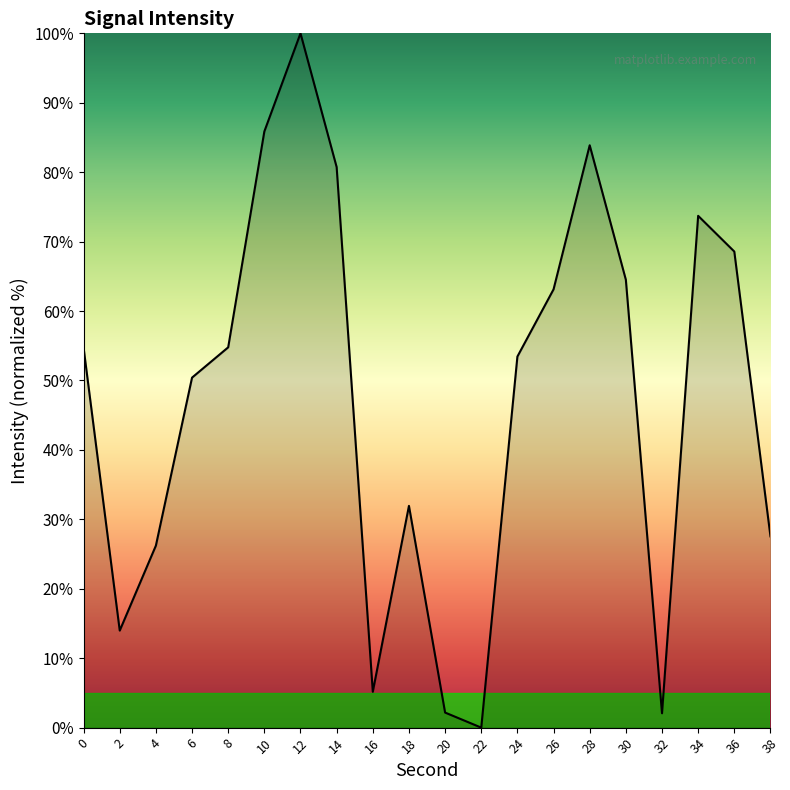

Count the number of values greater than 54.

10